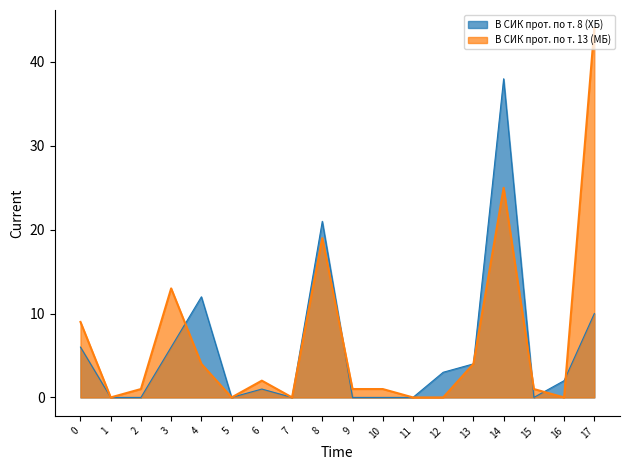

The В СИК прот. по т. 8 (ХБ) series shows 2 at 16. True or false?

True